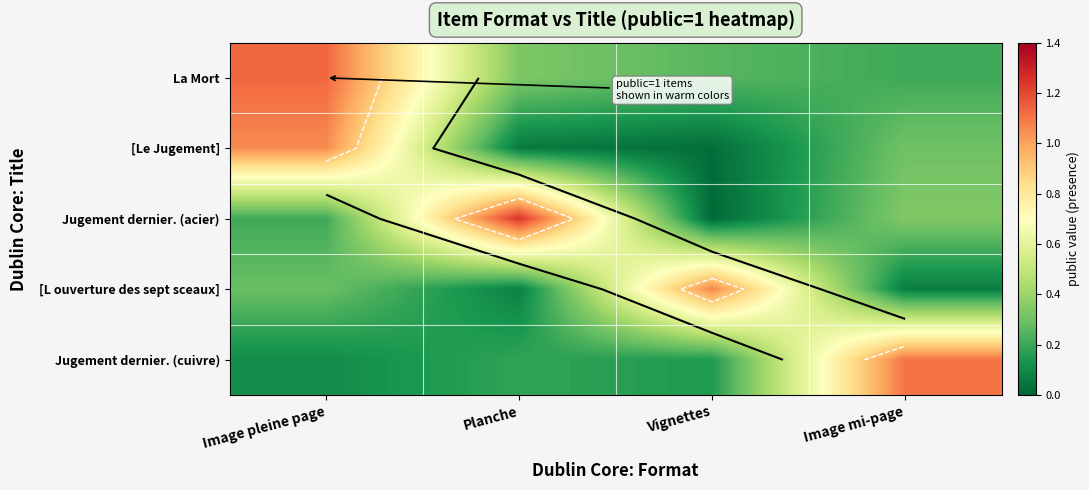

What is the spread (max minus min) of values at Vignettes?

1.1